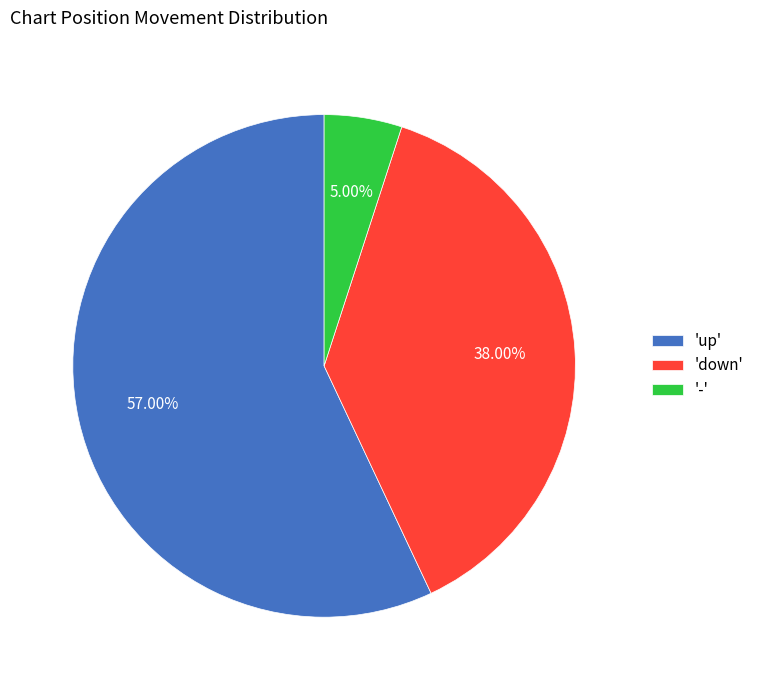

What is the ratio of the value at 'down' to the value at '-'?

7.6